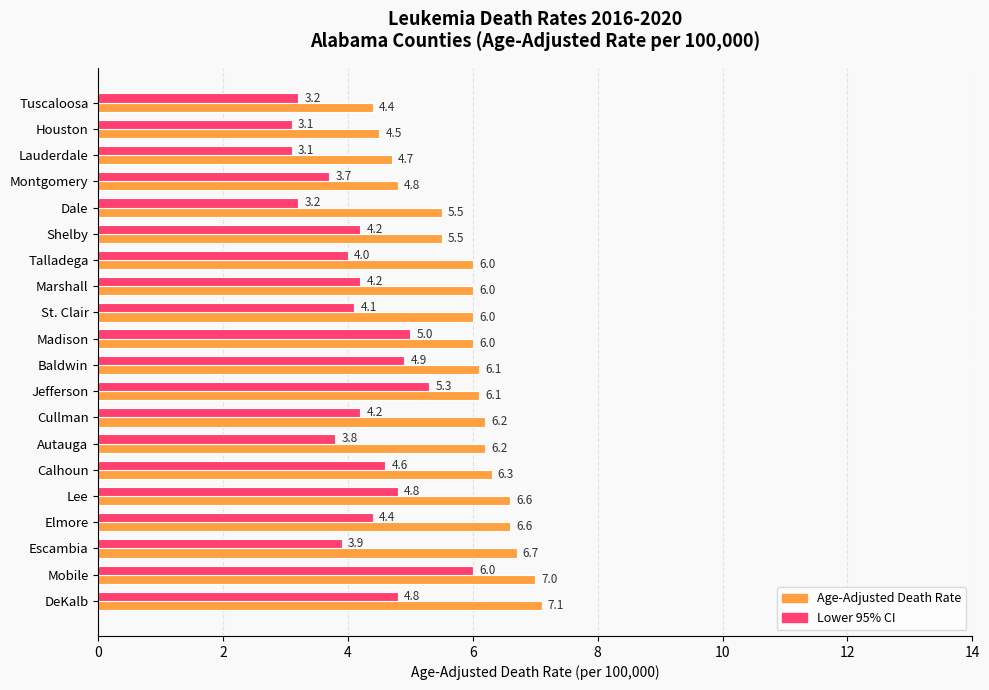

Rank the series at Madison from lowest to highest value.

Lower 95% CI, Age-Adjusted Death Rate